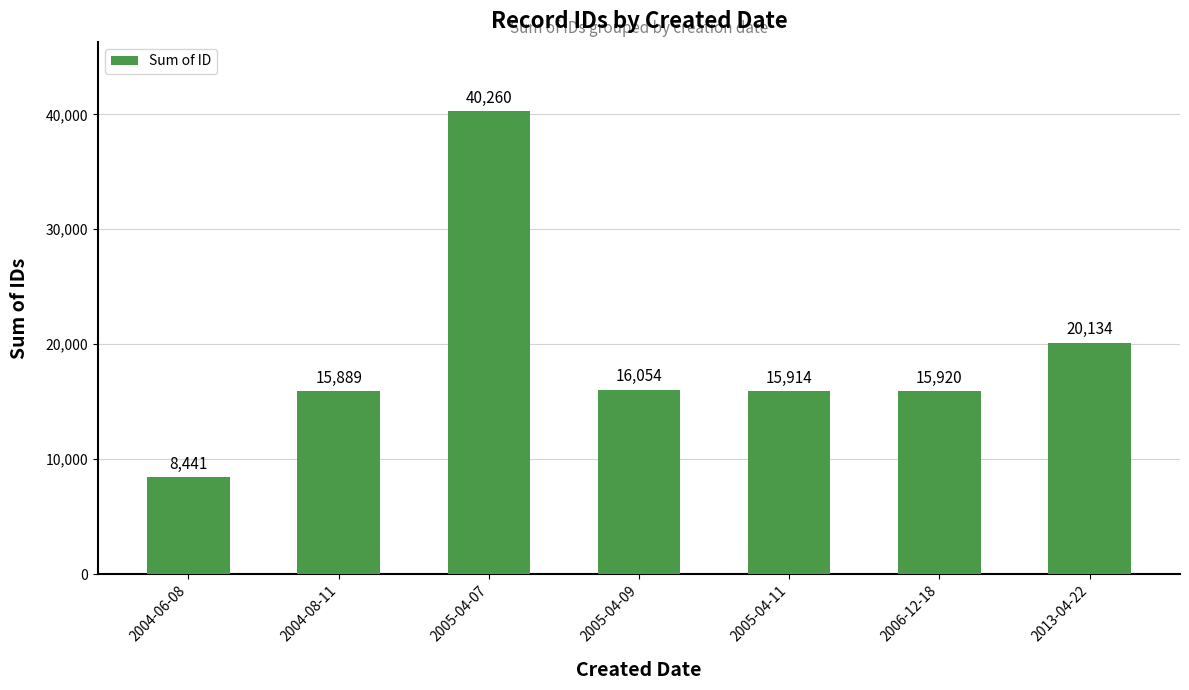

What is the ratio of the value at 2006-12-18 to the value at 2013-04-22?

0.8